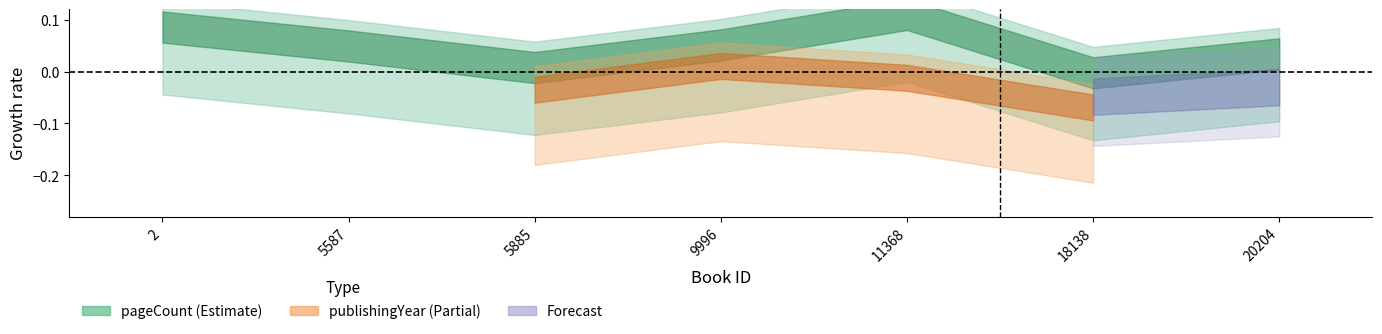

How many values exceed 0?

5